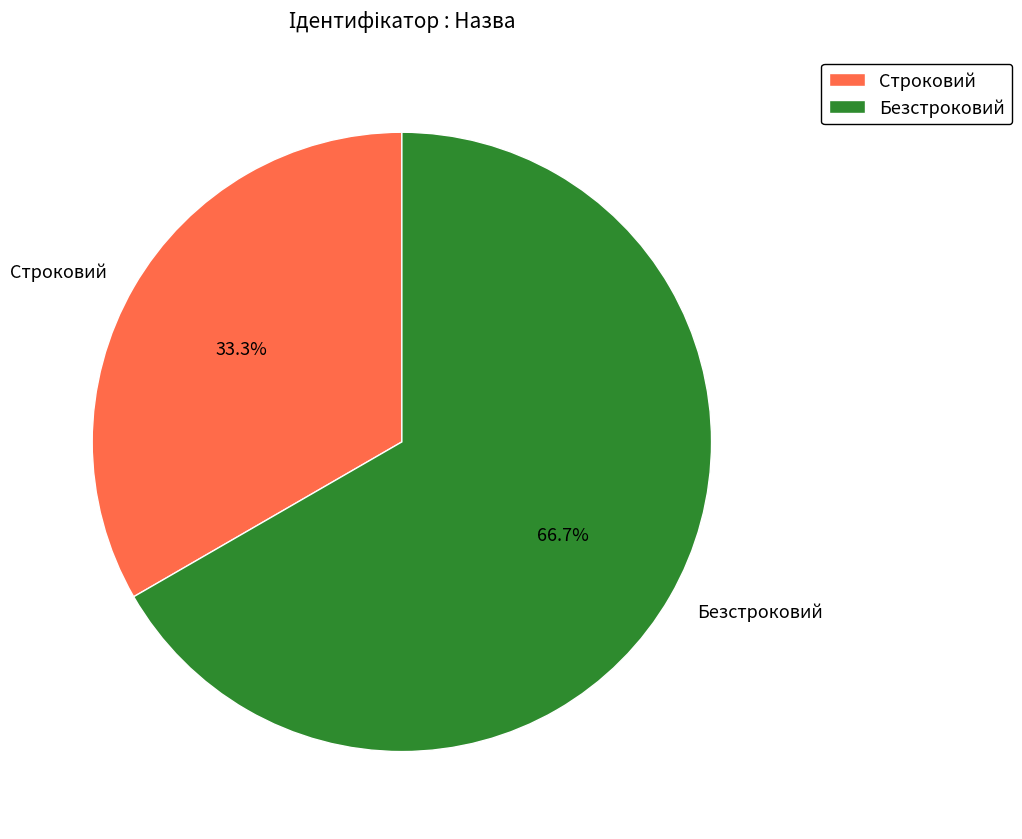

To the nearest percent, what percentage of the pie is Строковий?

33%